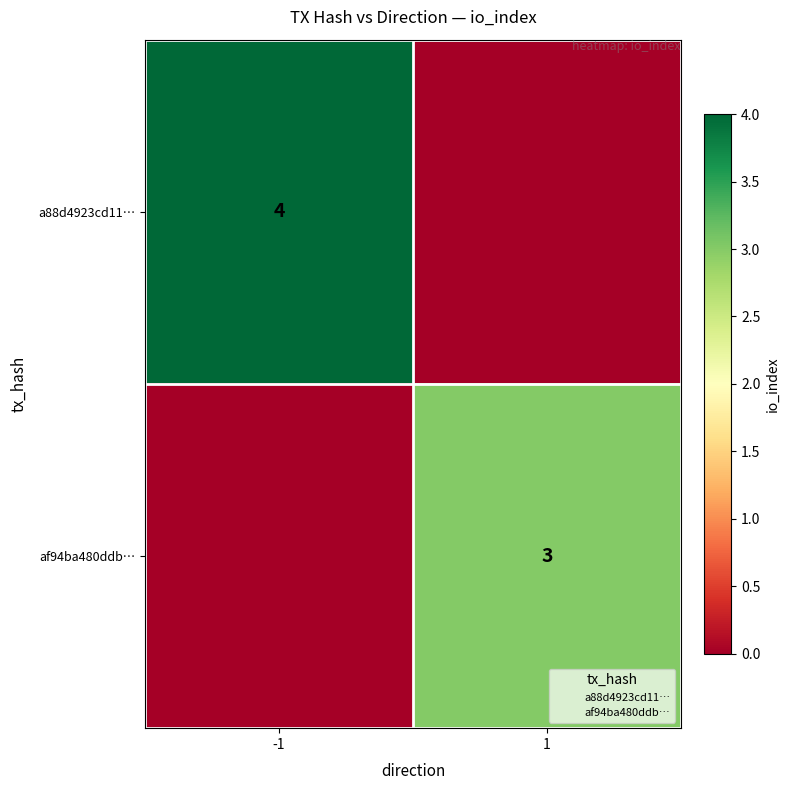

At which label does a88d4923cd11… reach its peak?

-1